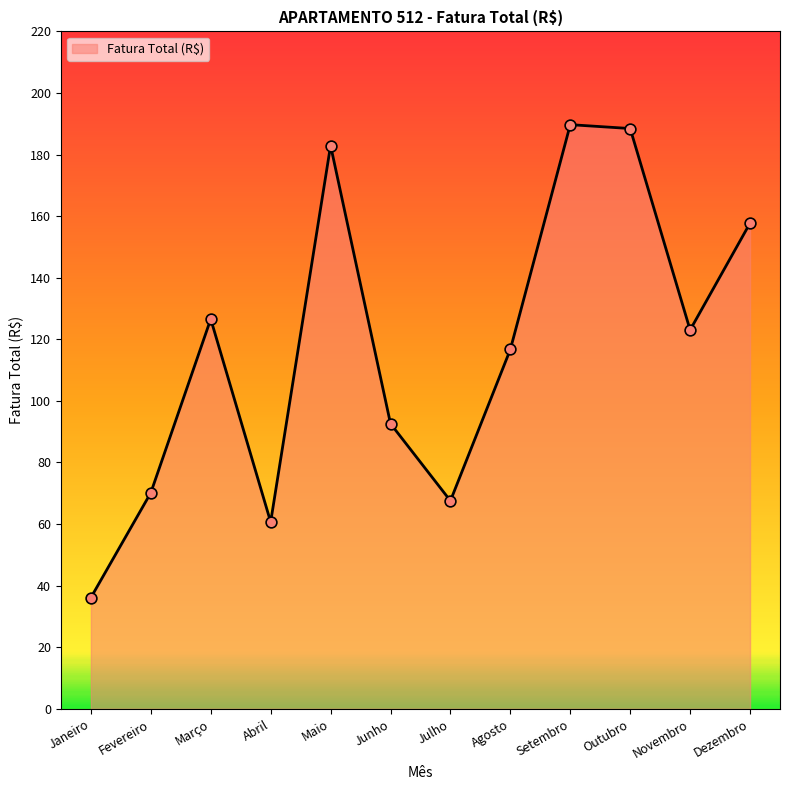

What is the change in value from Janeiro to Dezembro?

+121.6